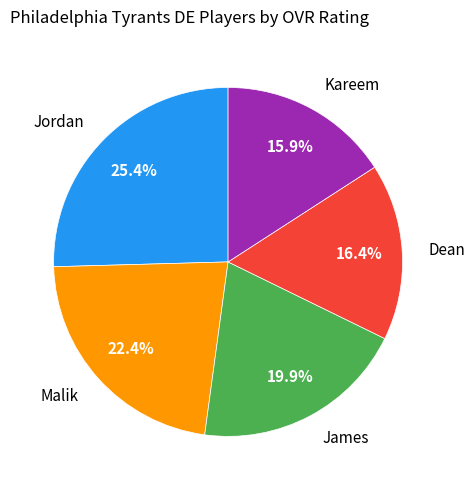

Does any single category account for the majority?

No